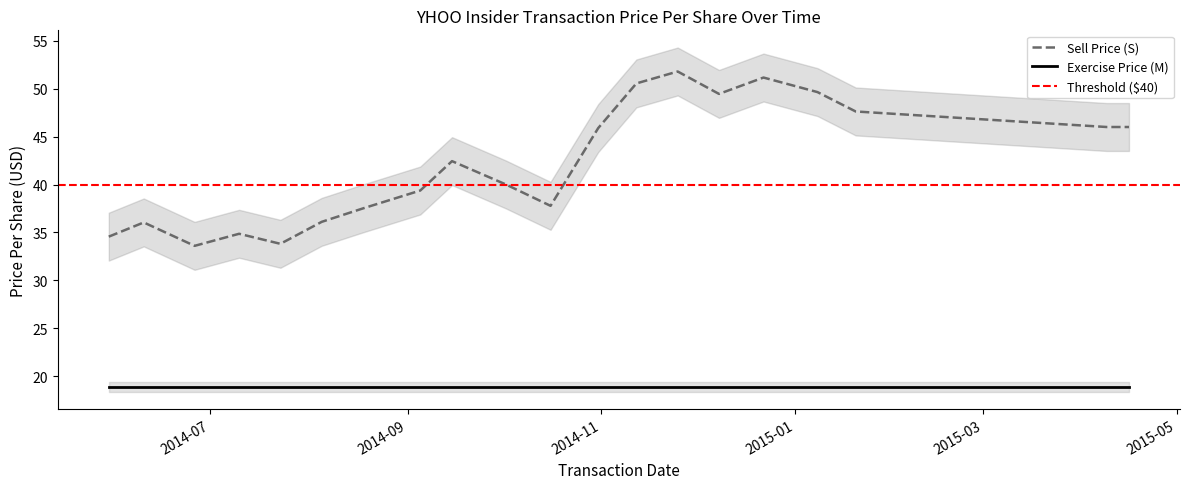

Where is transactionPricePerShare_M nearest to the value 18?

2014-05-30